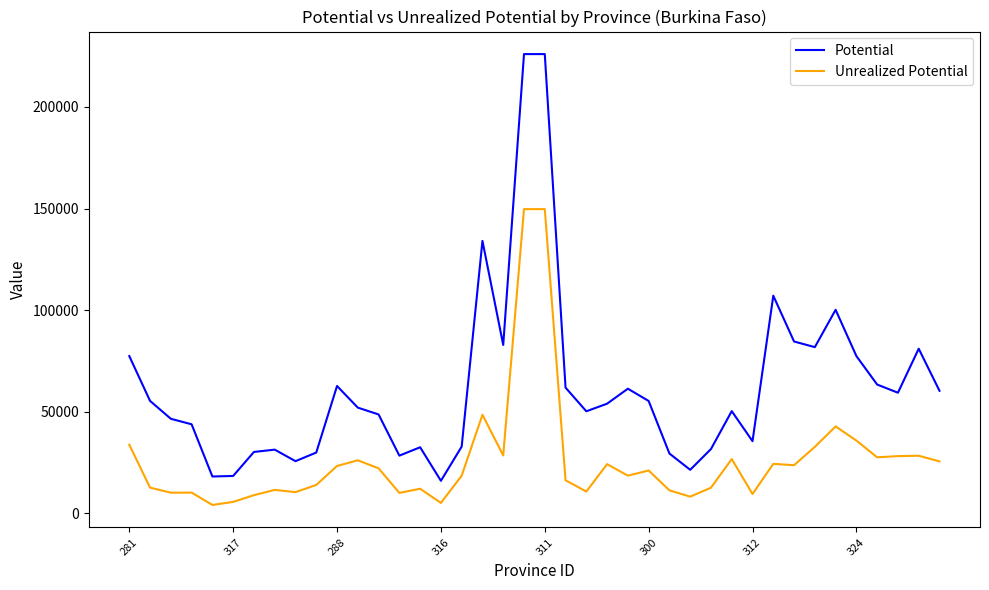

What is the average value of the Potential series?

62129.1